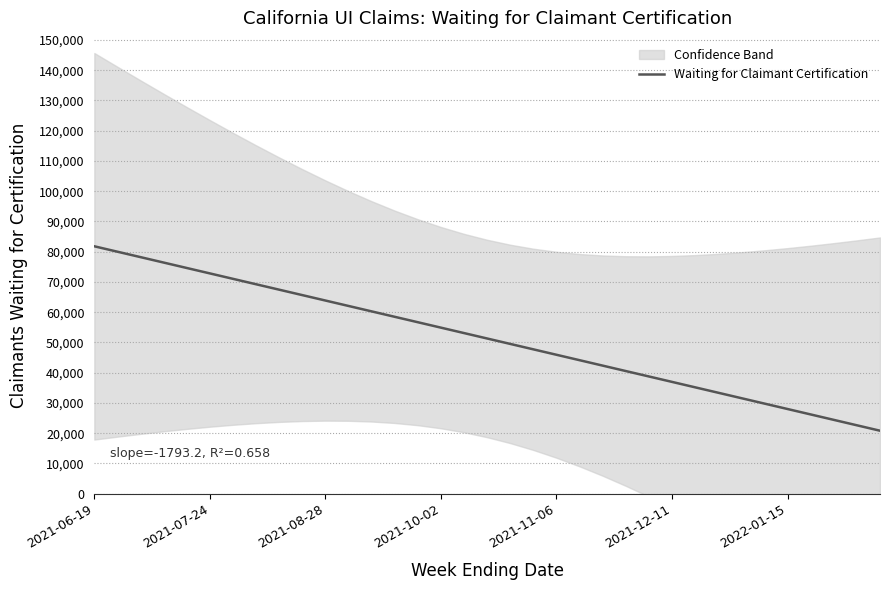

Is it true that the value at 8 is 67429.8?

True